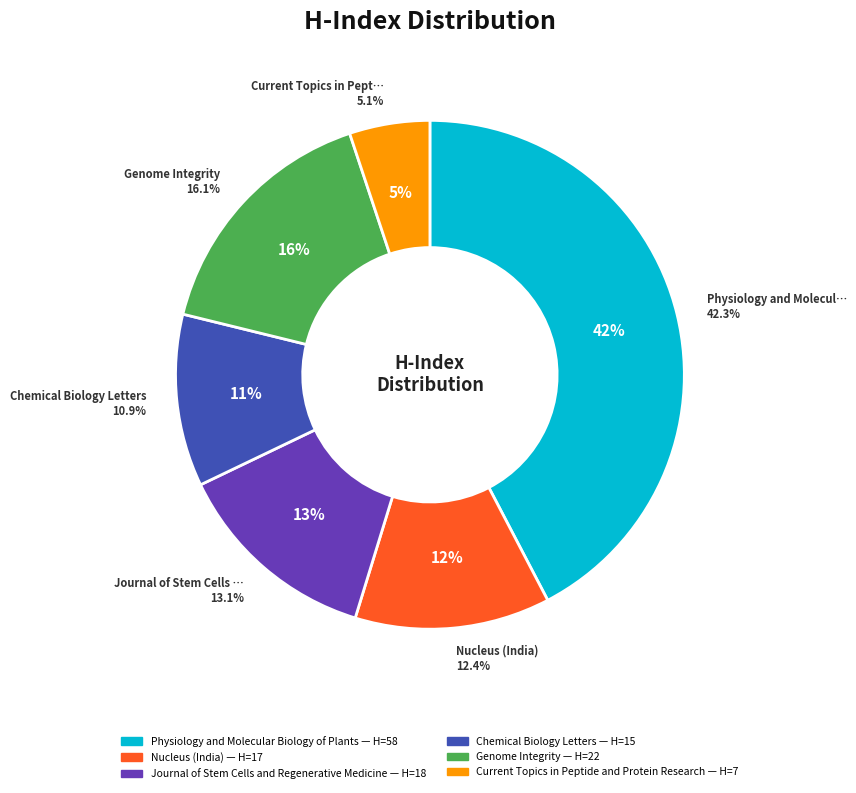

Rank the categories by value from lowest to highest.

Current Topics in Peptide and Protein Research, Chemical Biology Letters, Nucleus (India), Journal of Stem Cells and Regenerative Medicine, Genome Integrity, Physiology and Molecular Biology of Plants